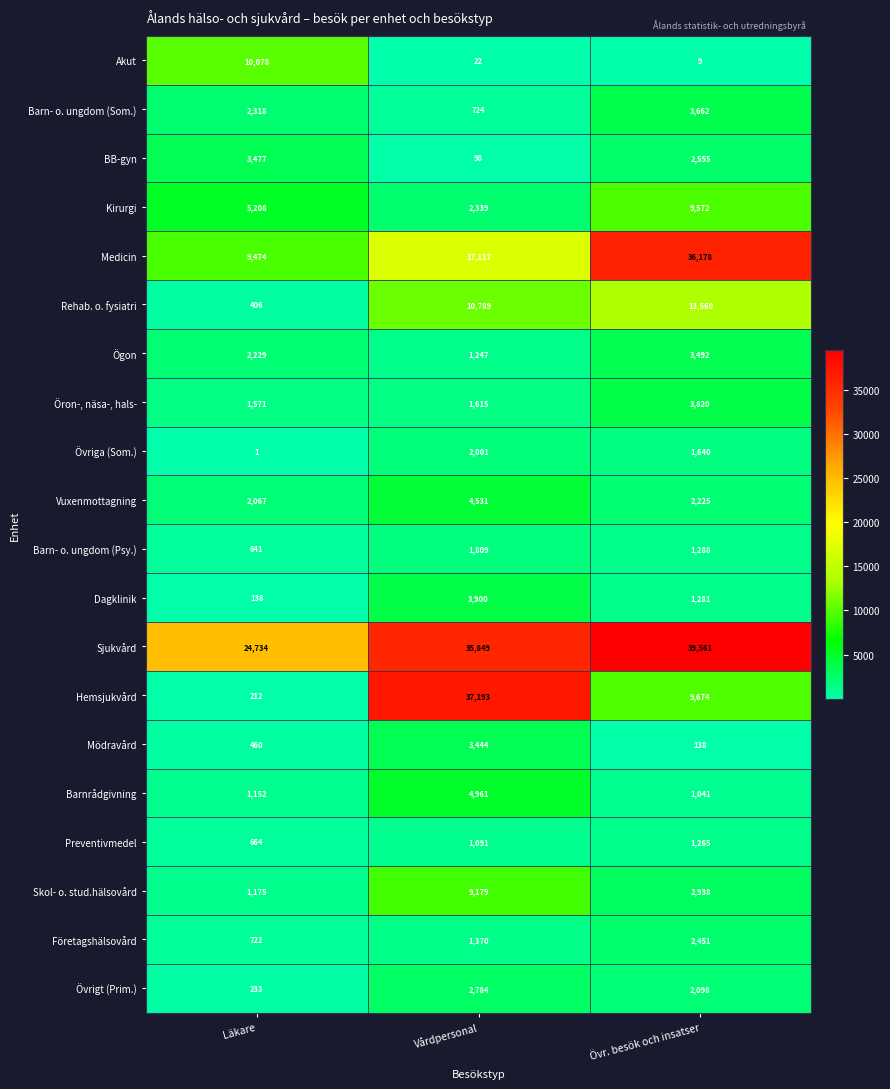

Is it true that Kirurgi equals 2339 at Vårdpersonal?

True